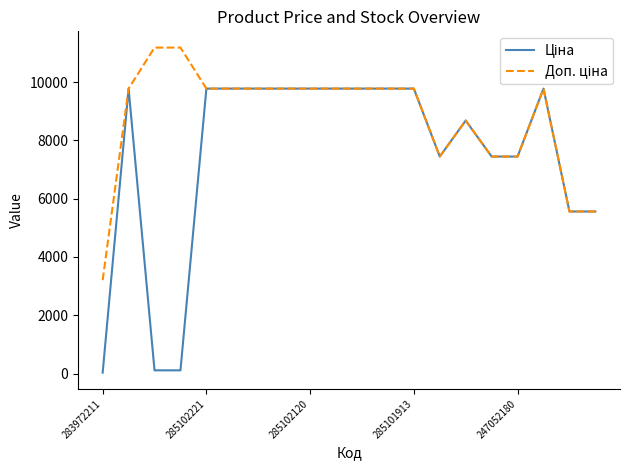

Does the chart have visible grid lines?

No